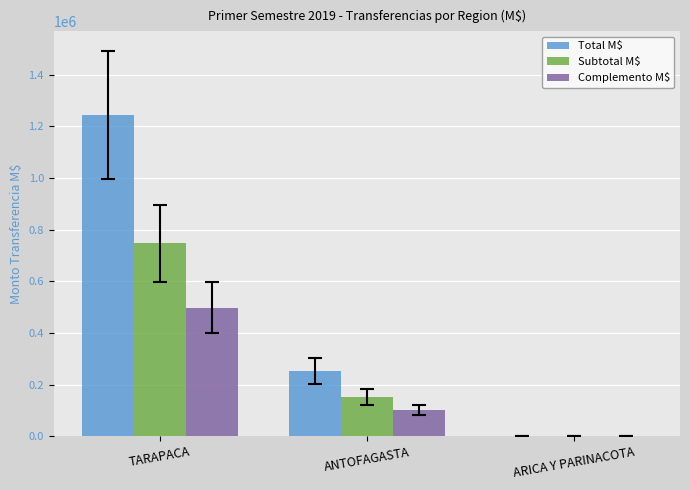

How many groups of bars are there?

3